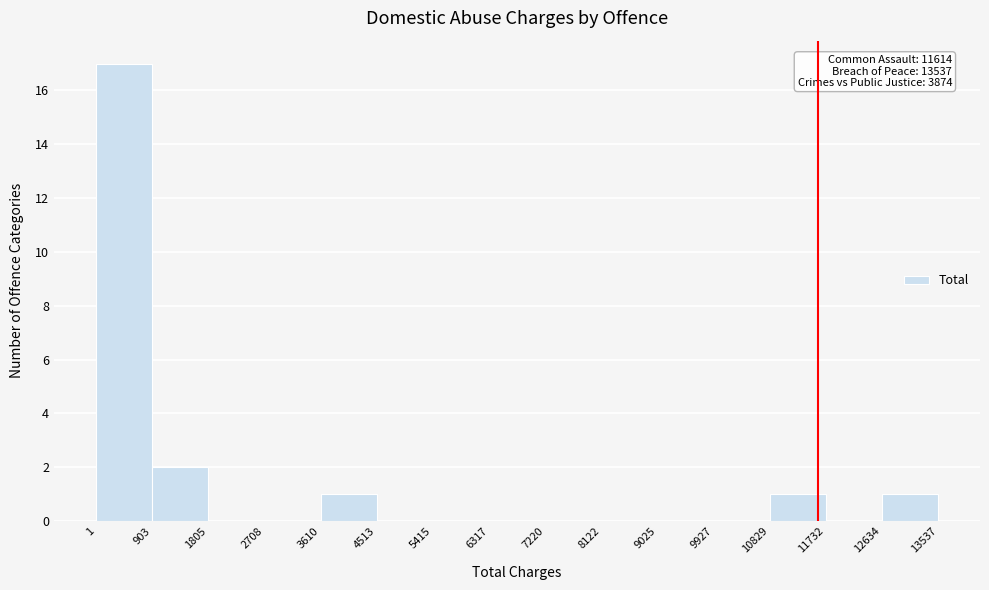

Which range on the x-axis has the tallest bar?

1 to 903